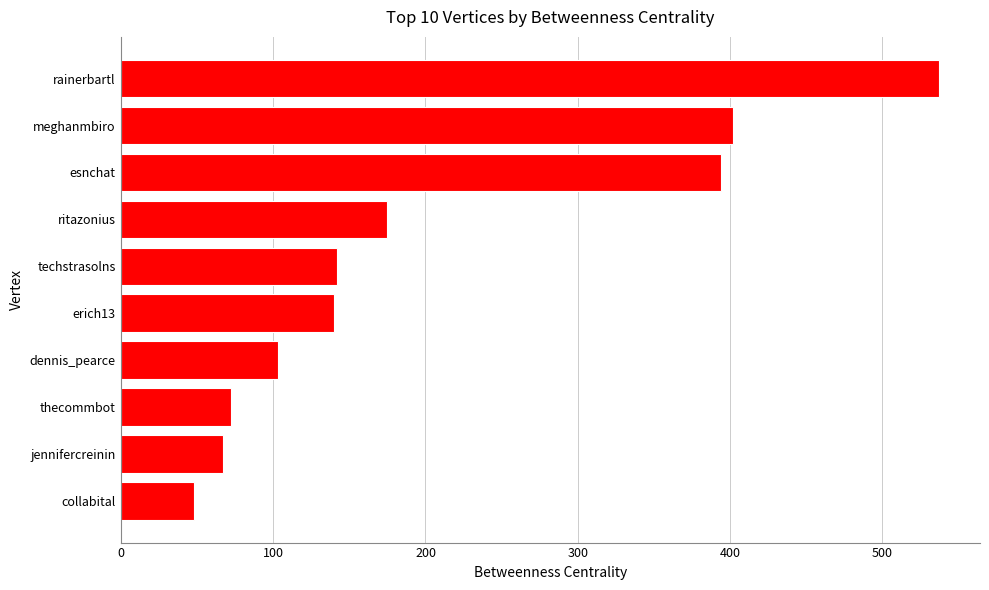

What is the average value?

208.0